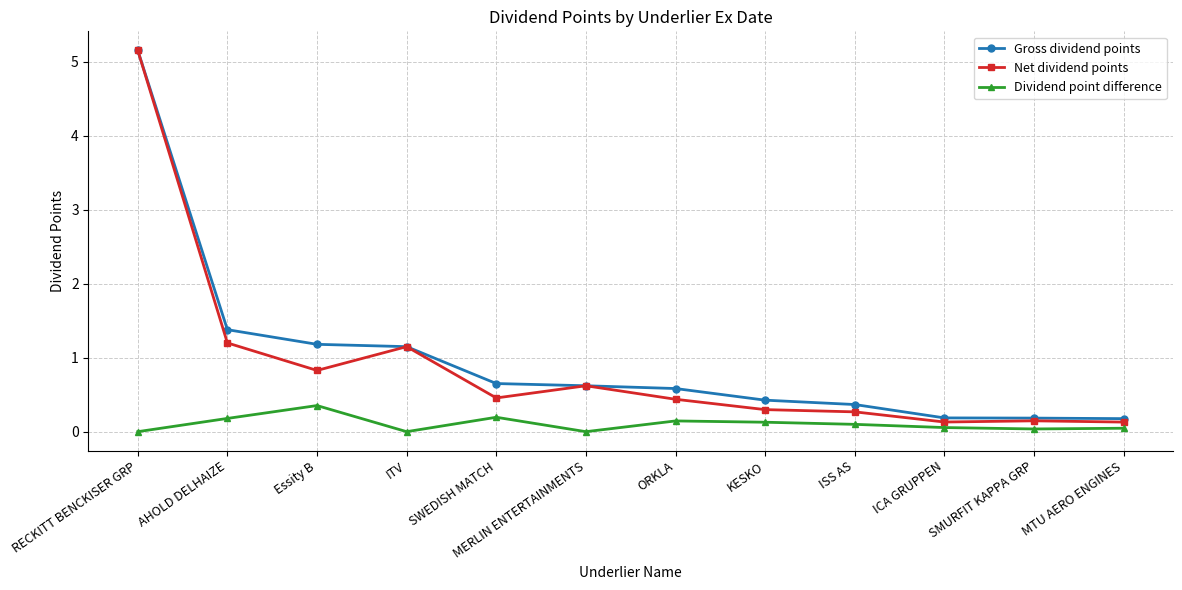

What is the total value across all series at KESKO?

0.9